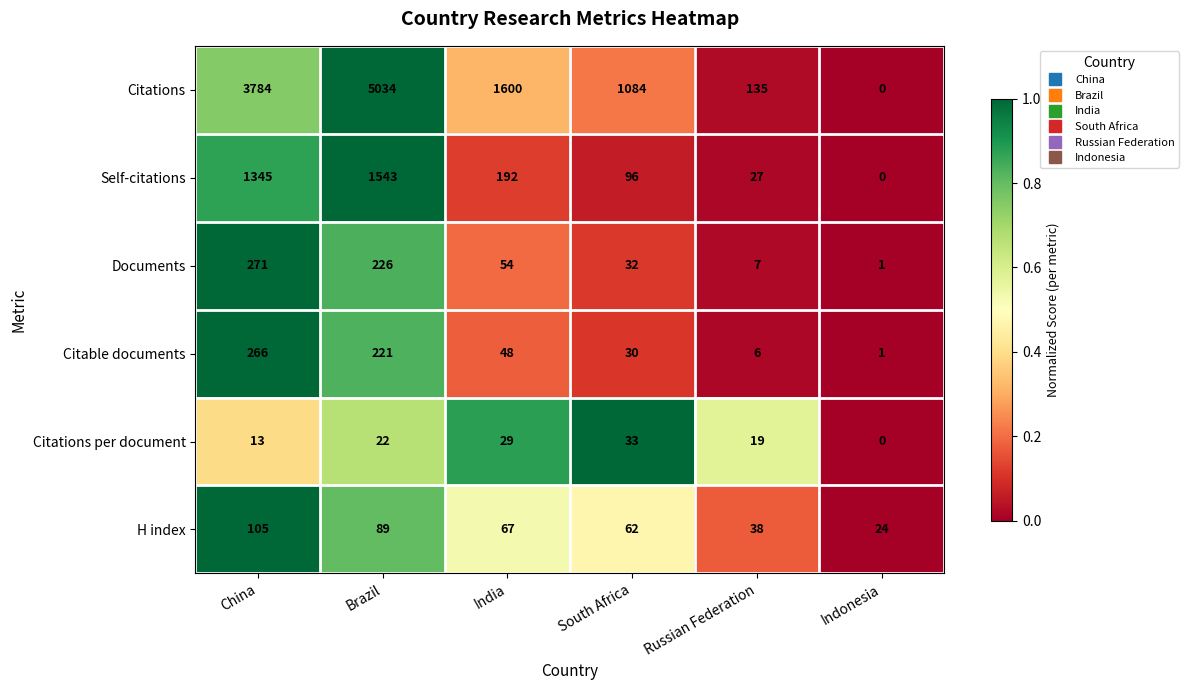

What is the approximate value of Self-citations at Russian Federation, to the nearest 10?

30